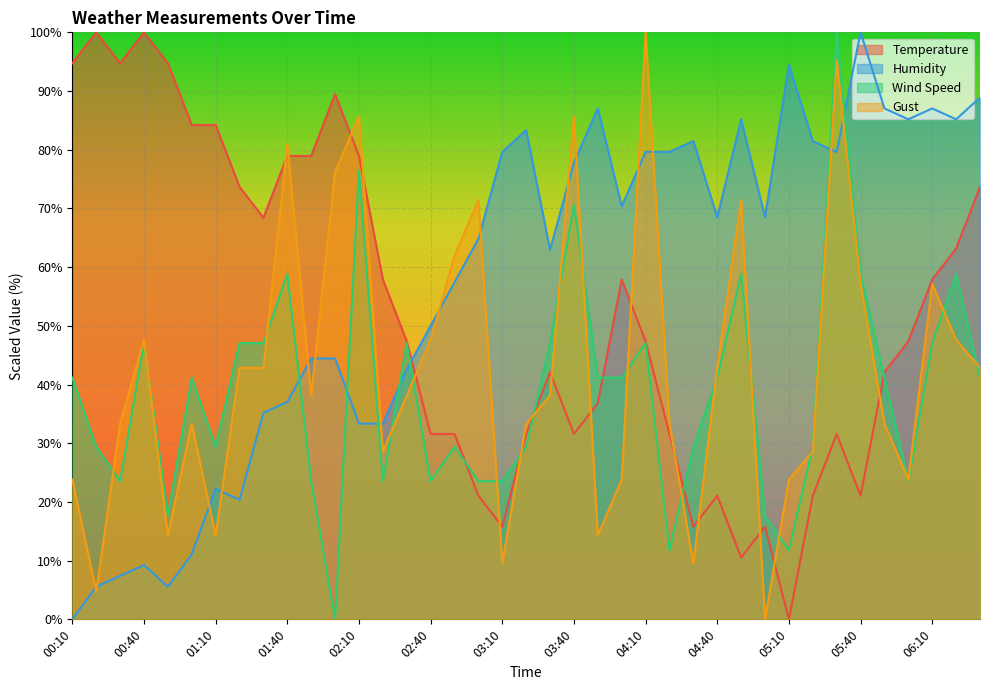

Rank the series by their maximum value, from highest to lowest.

Temperature, Humidity, Wind Speed, Gust